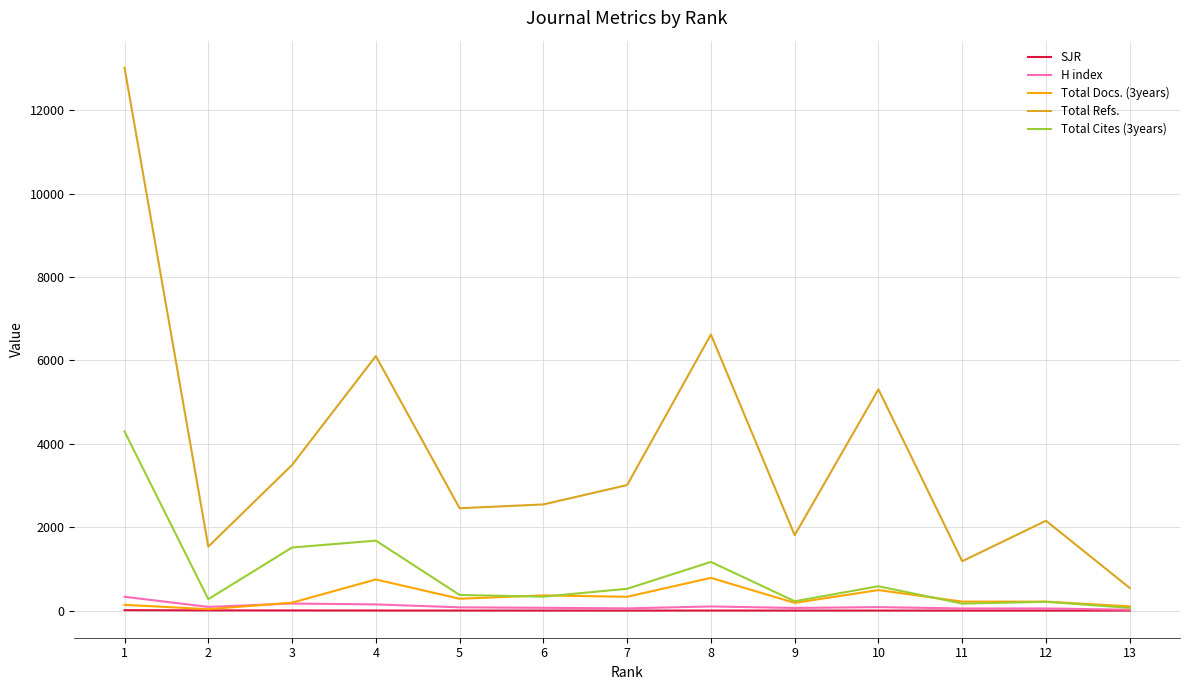

Is this an area chart (filled region under the line)?

No